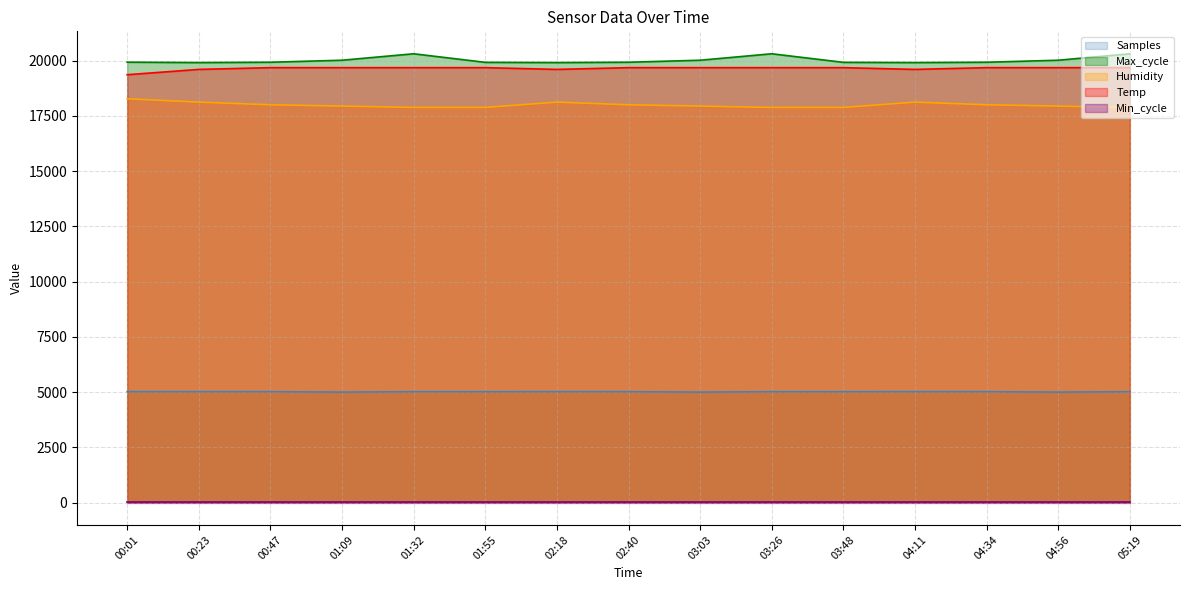

True or false: Humidity and Temp cross at least once.

False